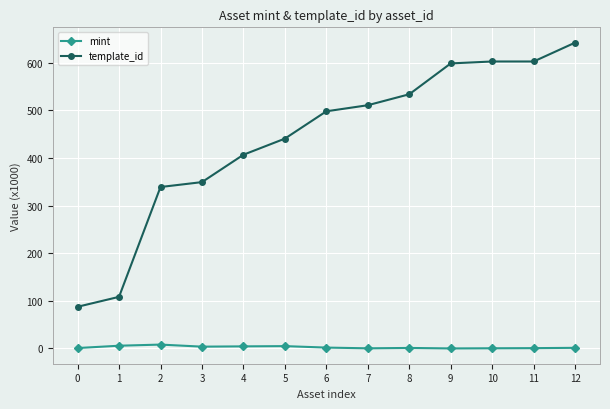

True or false: mint and template_id cross at least once.

False